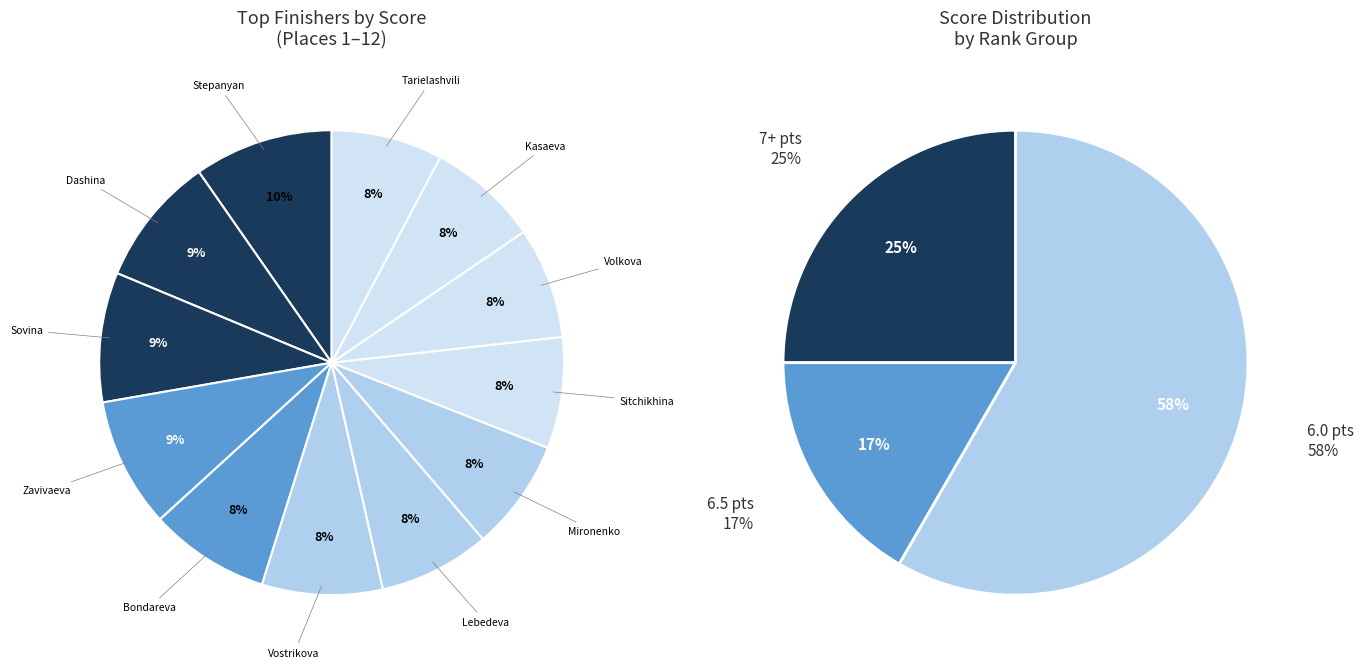

Between Stepanyan Eva and Kasaeva Sofiia, which is larger?

Stepanyan Eva